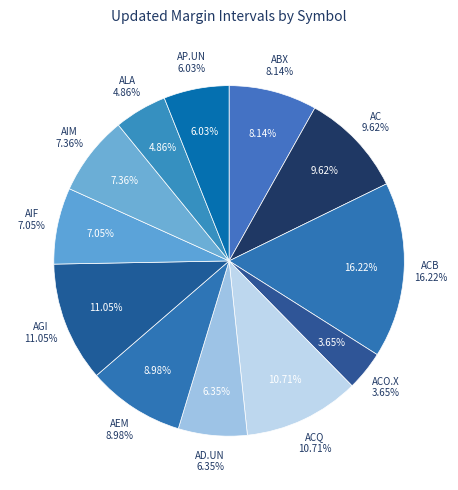

True or false: AC accounts for 10% of the total.

True